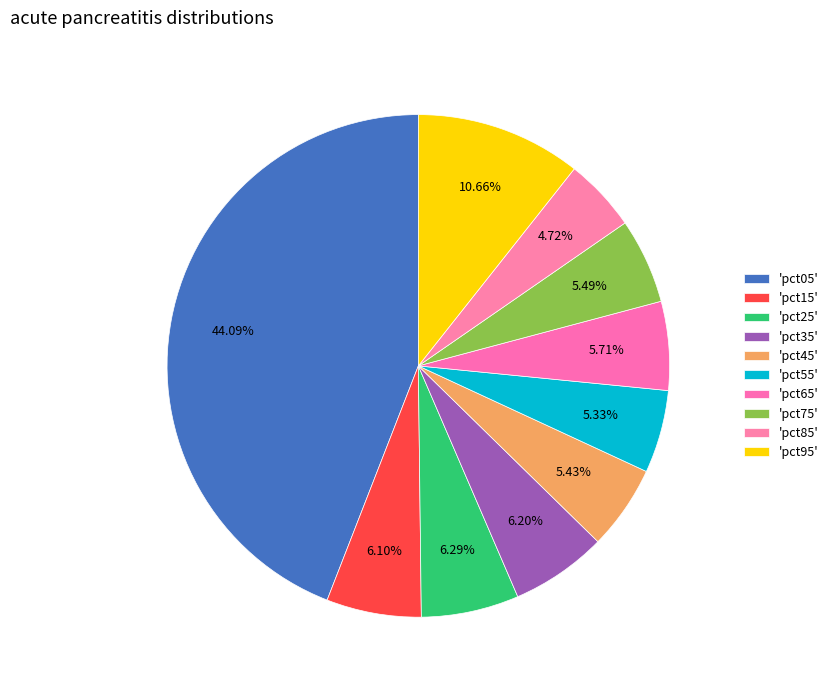

Count the number of slices in the pie.

10